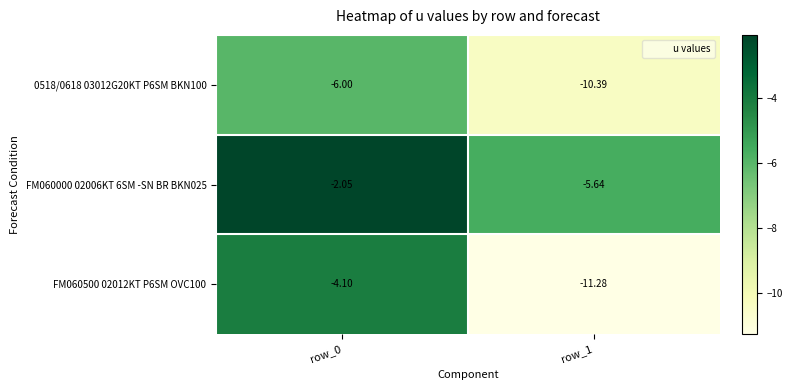

Is the value of 0518/0618 03012G20KT P6SM BKN100 at row_0 greater than the value of FM060500 02012KT P6SM OVC100 at row_1?

Yes